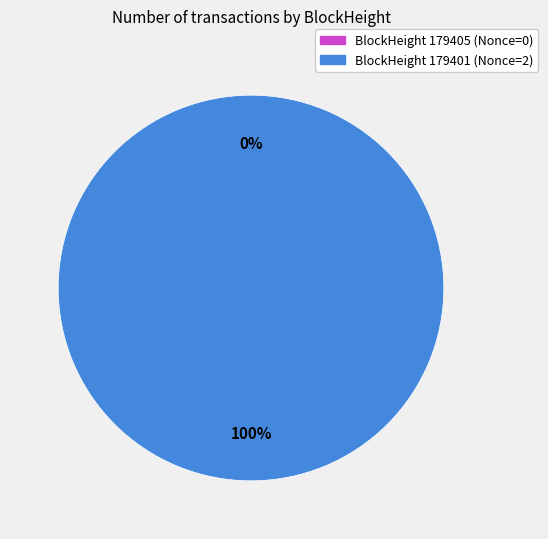

Which category has the smallest portion of the pie?

179405